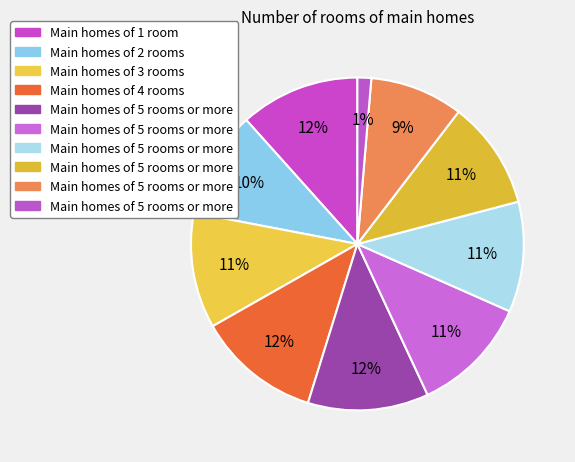

To the nearest percent, what is the difference between the largest and smallest slice percentages?

11%